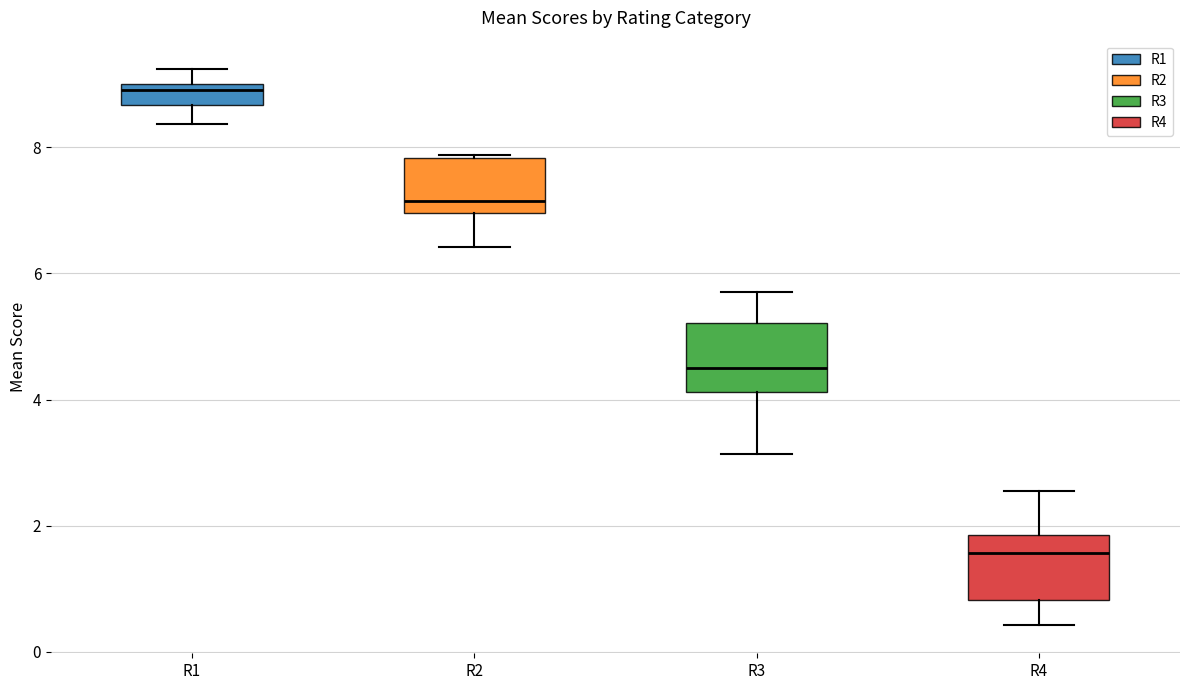

Reading left to right, read every box against the y-axis: the position of its median line, the range the box covers, and the ends of its whiskers. The values are not printed on the chart, so give them approximately, as read against the axis.

R1: median 9.0 (just below the box's upper edge), box 8.6 to 9.0, whiskers 8.4 to 9.2
R2: median 7.2, box 7.0 to 7.8, whiskers 6.4 to 7.8
R3: median 4.6, box 4.2 to 5.2, whiskers 3.2 to 5.8
R4: median 1.6, box 0.8 to 1.8, whiskers 0.4 to 2.6